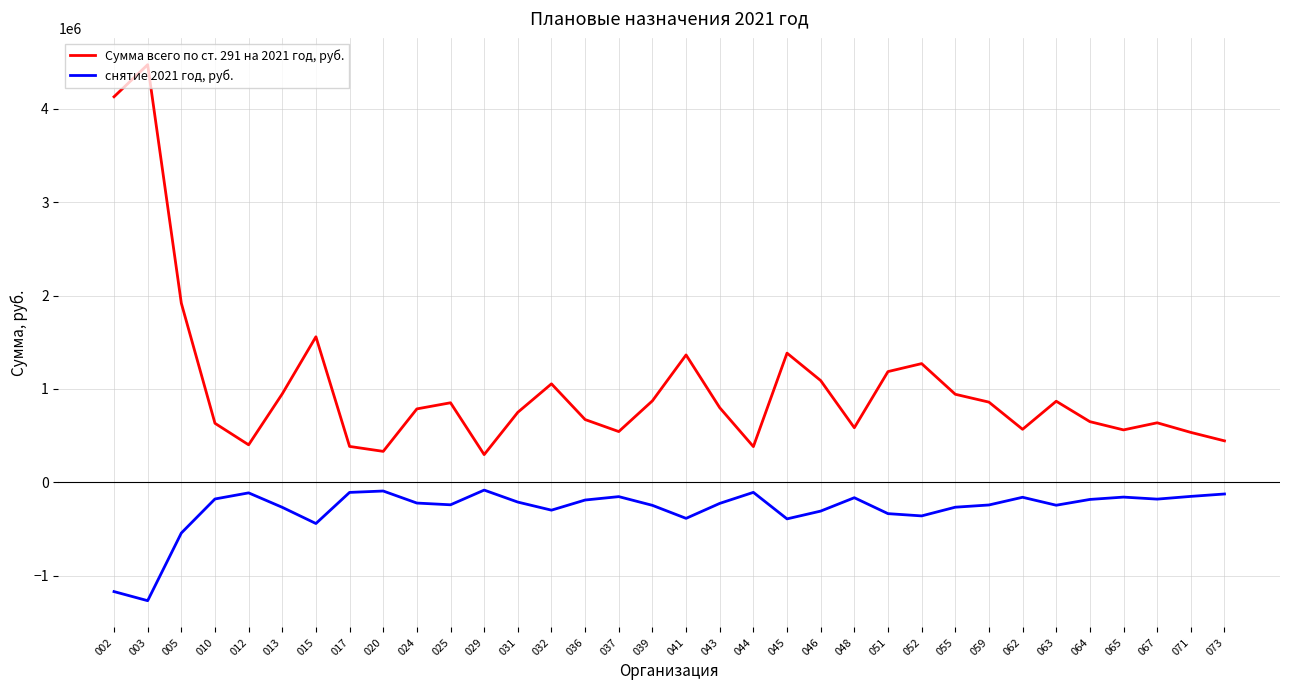

At which category is the sum across all series the highest?

003